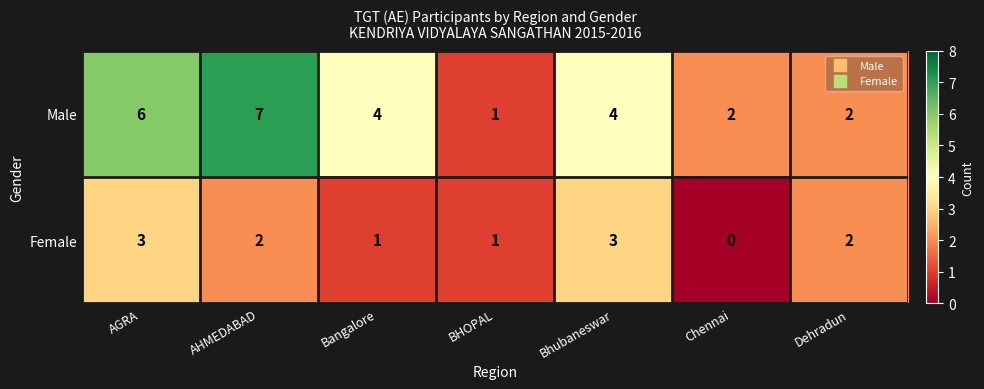

List the series in order of their overall mean, highest first.

Male, Female